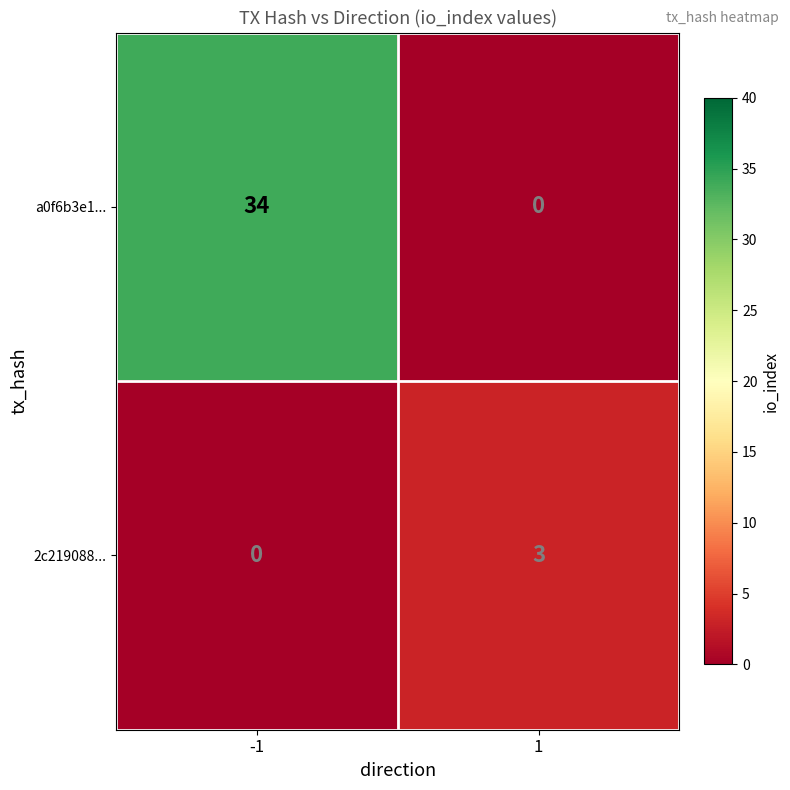

What is the greatest value displayed?

34